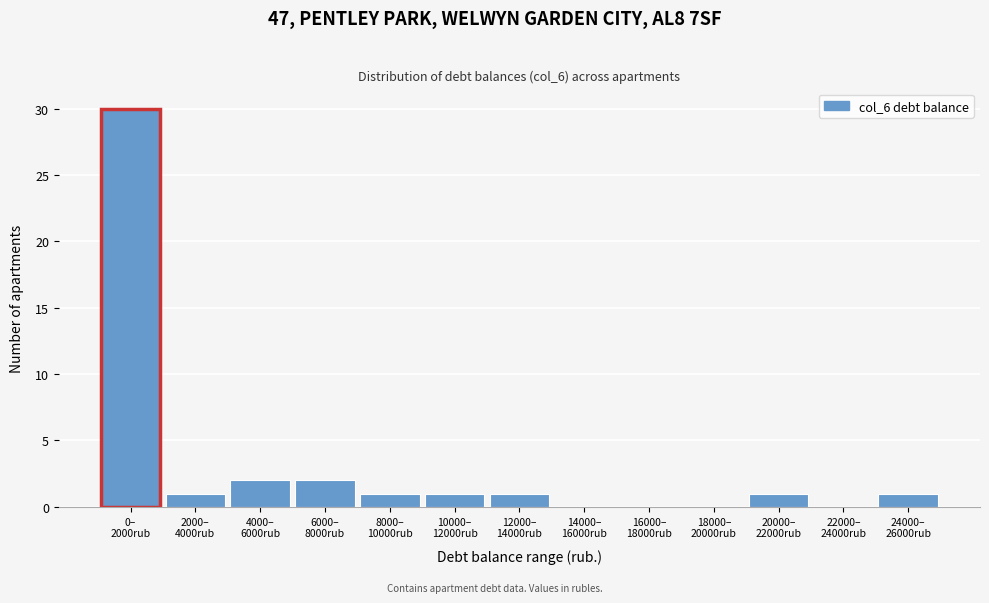

Are the bars horizontal?

No